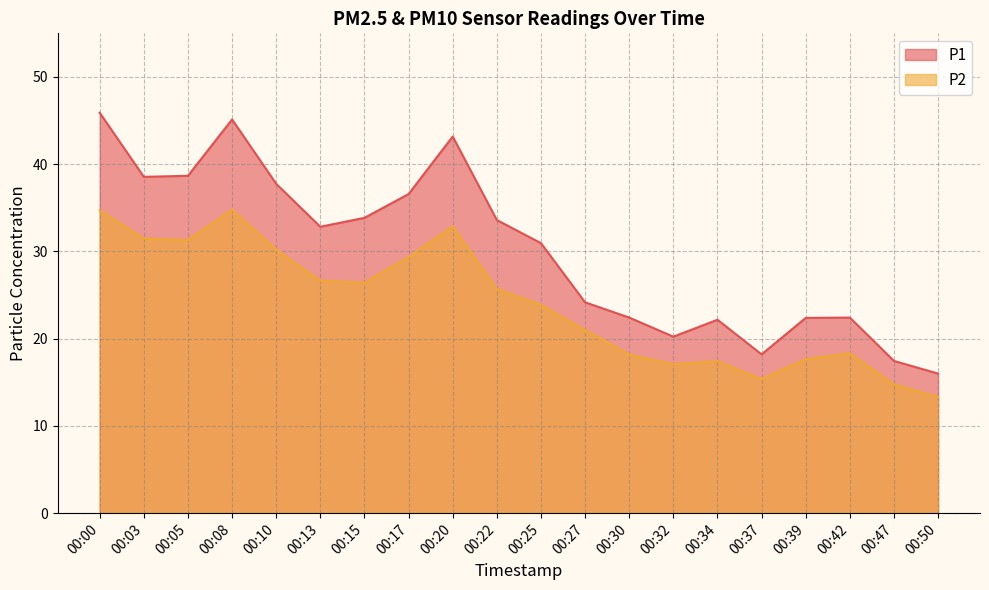

In P2, how many points are lower than both neighbors (excluding endpoints)?

4